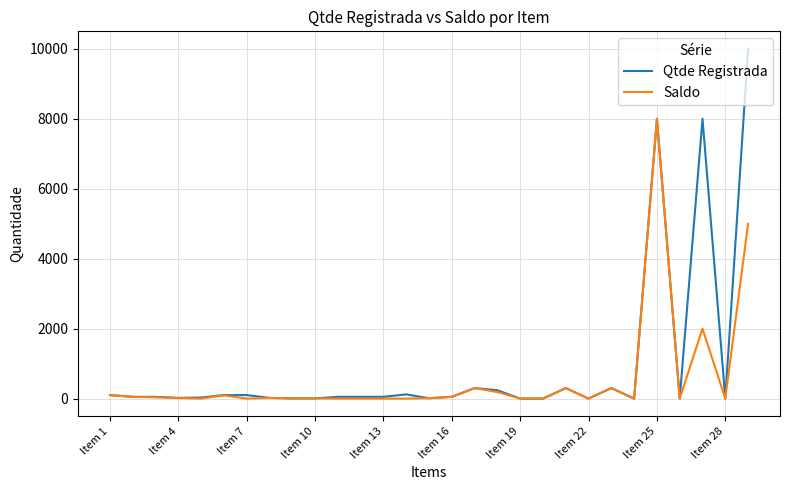

How many categories are shown in the chart?

29